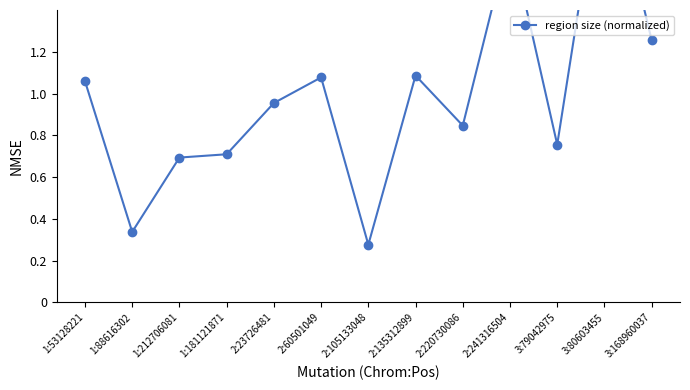

Reading left to right, list all the values displayed in this chart.

1.1	0.3	0.7	0.7	1.0	1.1	0.3	1.1	0.8	1.8	0.8	2.2	1.3